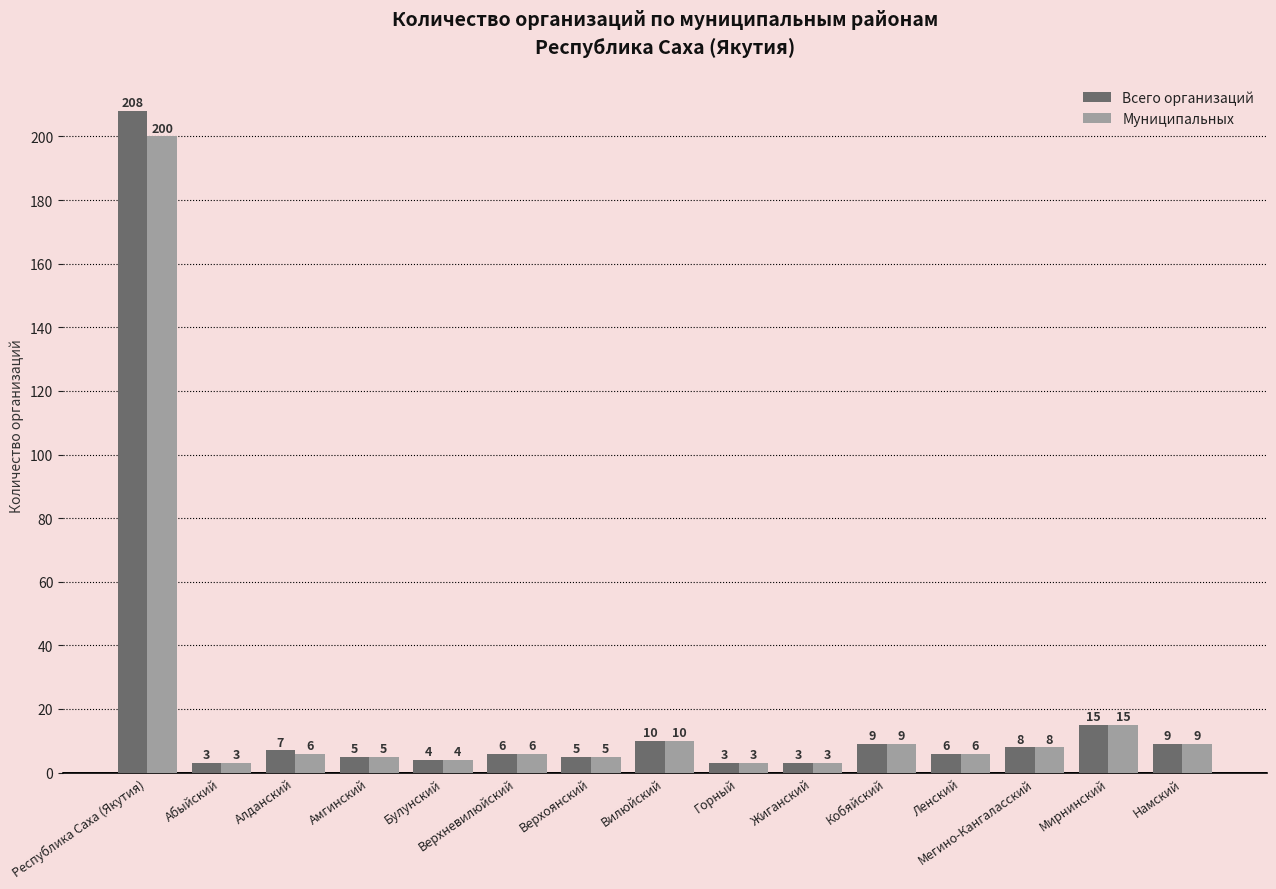

List the series in order of their overall mean, highest first.

Всего организаций, Муниципальных